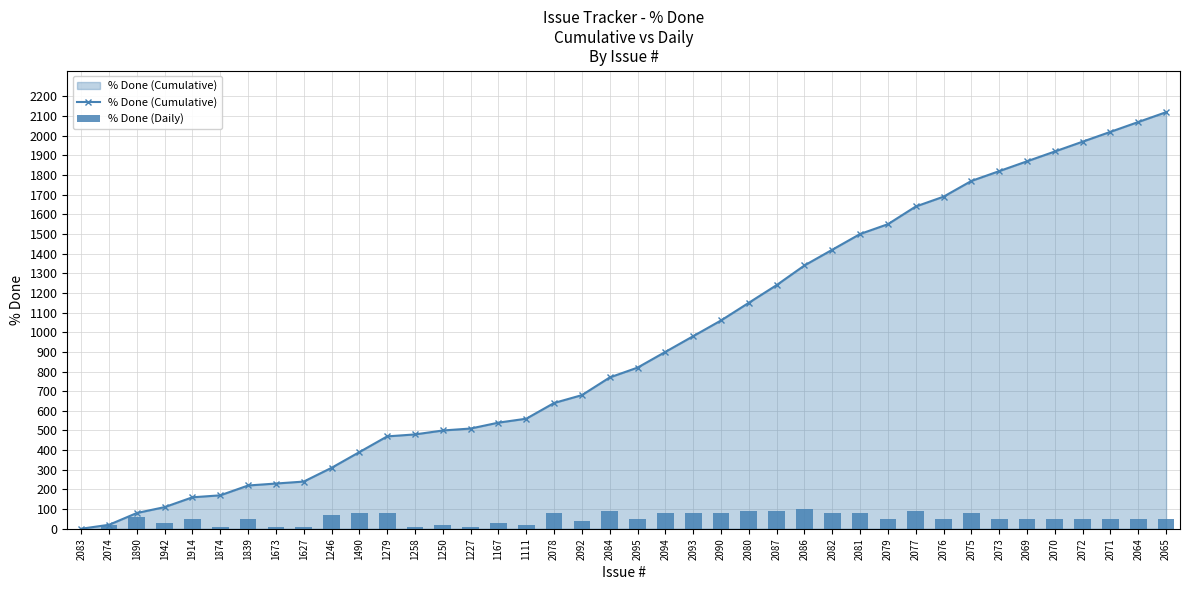

Between 1490 and 2095, which series saw the biggest shift?

% Done (Cumulative)